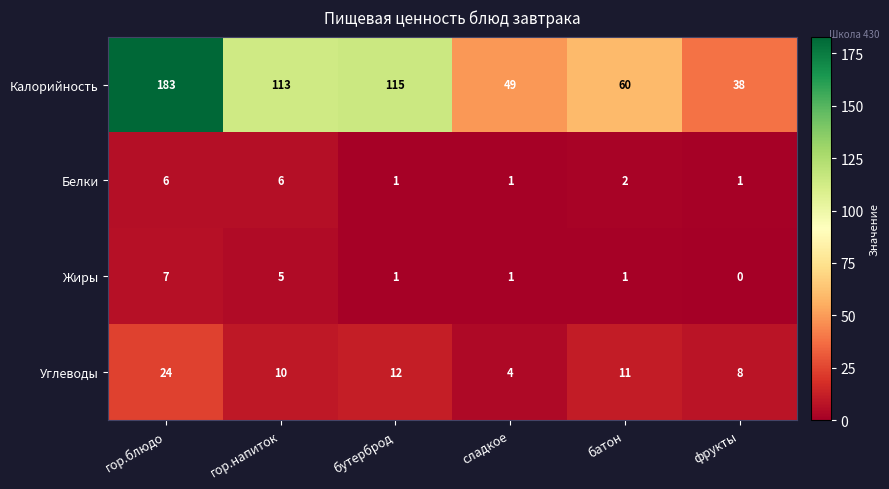

Reading right to left, transcribe all the data shown in this chart.

Калорийность: фрукты=38	батон=60	сладкое=49	бутерброд=115	гор.напиток=113	гор.блюдо=183
Белки: фрукты=1	батон=2	сладкое=1	бутерброд=1	гор.напиток=6	гор.блюдо=6
Жиры: фрукты=0	батон=1	сладкое=1	бутерброд=1	гор.напиток=5	гор.блюдо=7
Углеводы: фрукты=8	батон=11	сладкое=4	бутерброд=12	гор.напиток=10	гор.блюдо=24